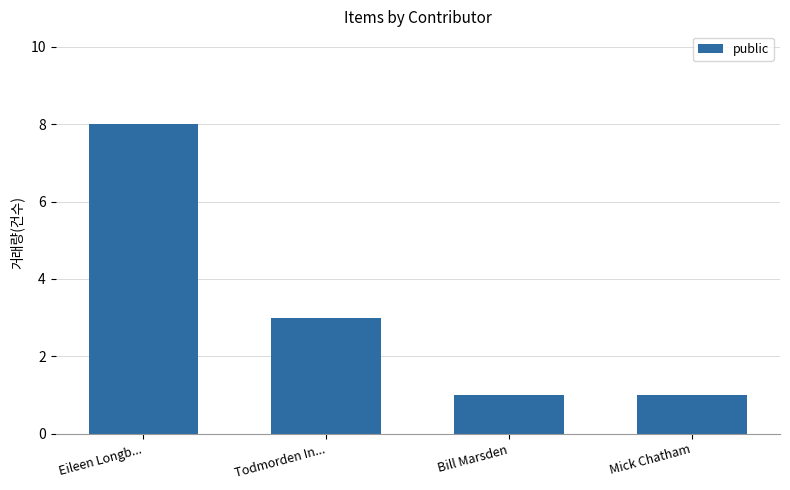

Approximately how many times larger is the value at Todmorden In... compared to Mick Chatham?

3.0